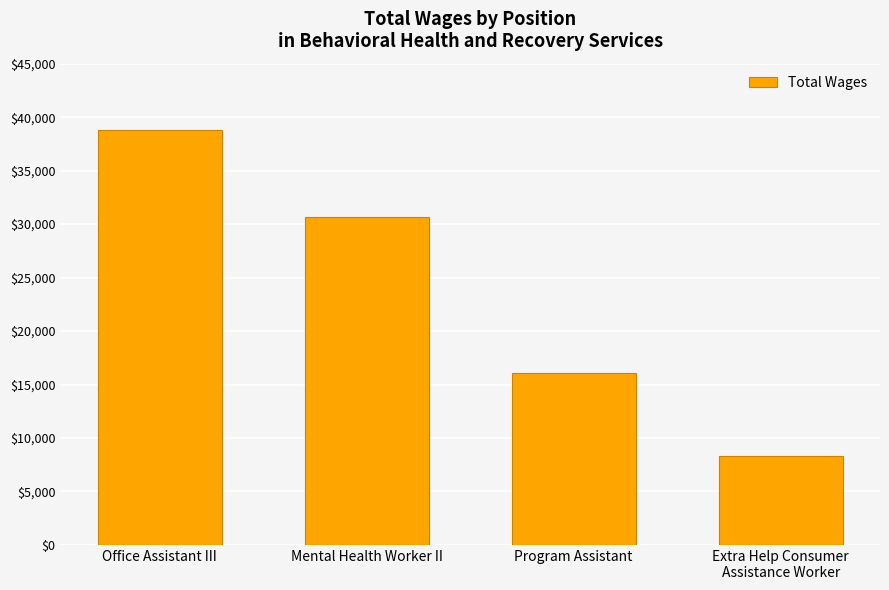

How many categories are shown in the chart?

4